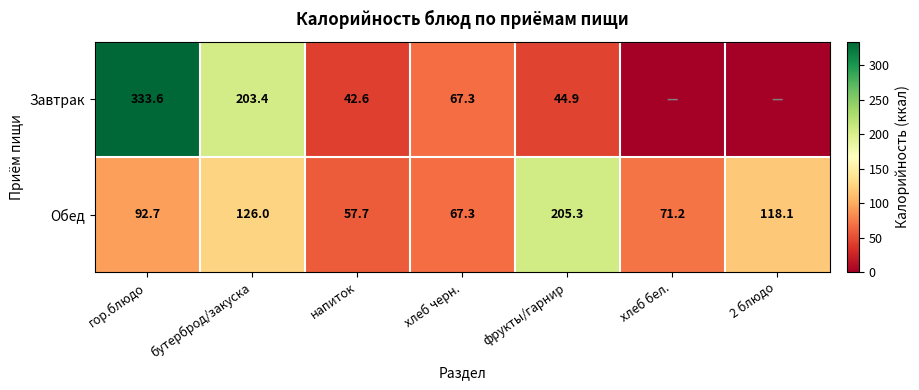

At which label does Обед first exceed 92?

гор.блюдо